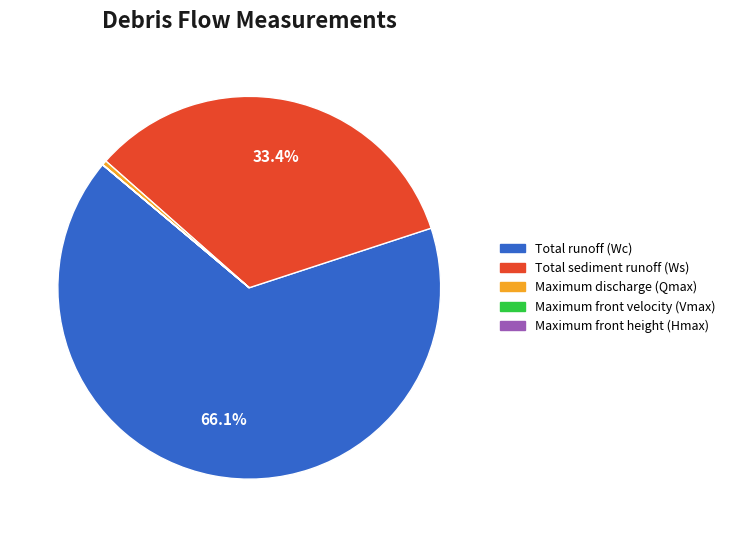

Is the sum of Total runoff (Wc) and Total sediment runoff (Ws) greater than half?

Yes